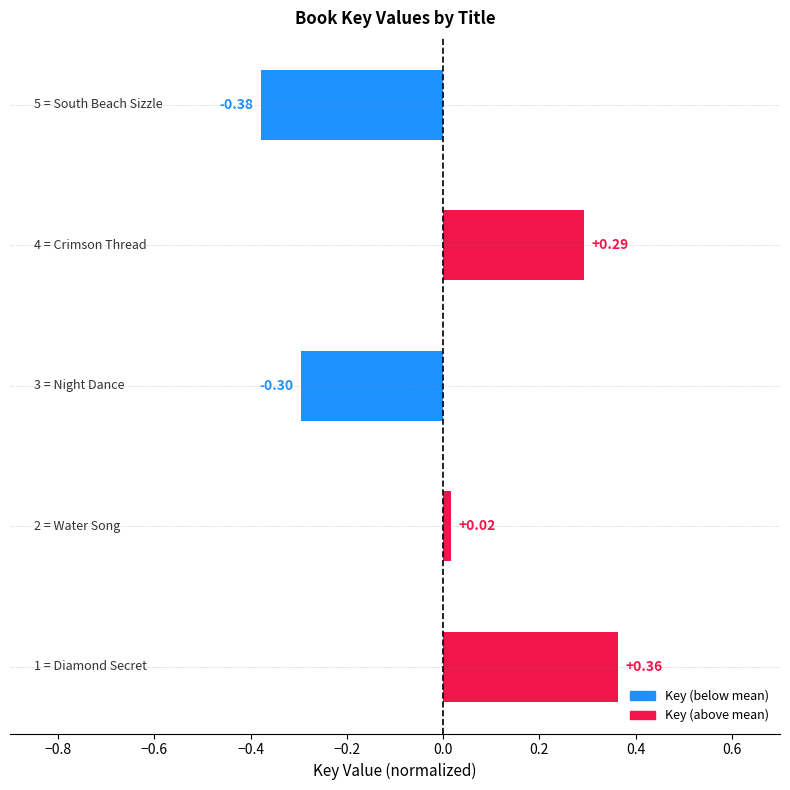

What is the difference between the maximum and minimum values?

0.7